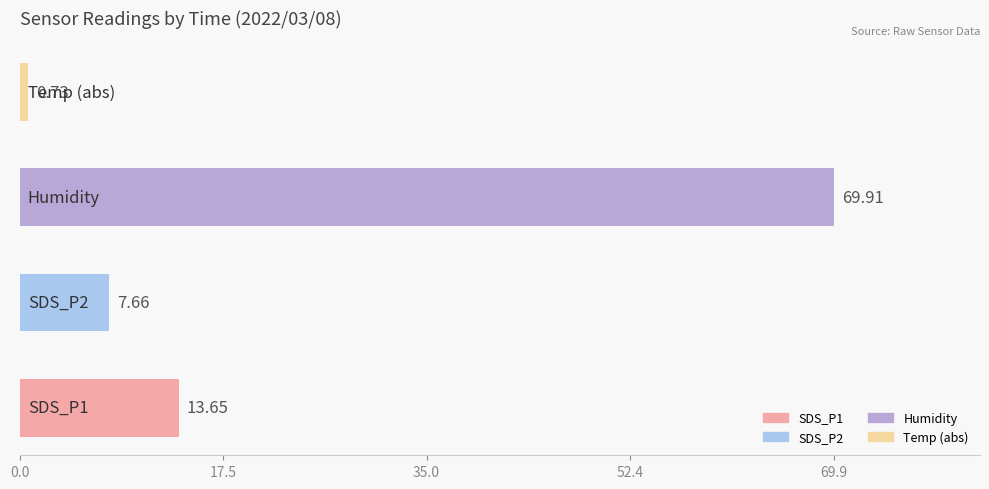

What is the difference between the second highest and minimum values?

12.9